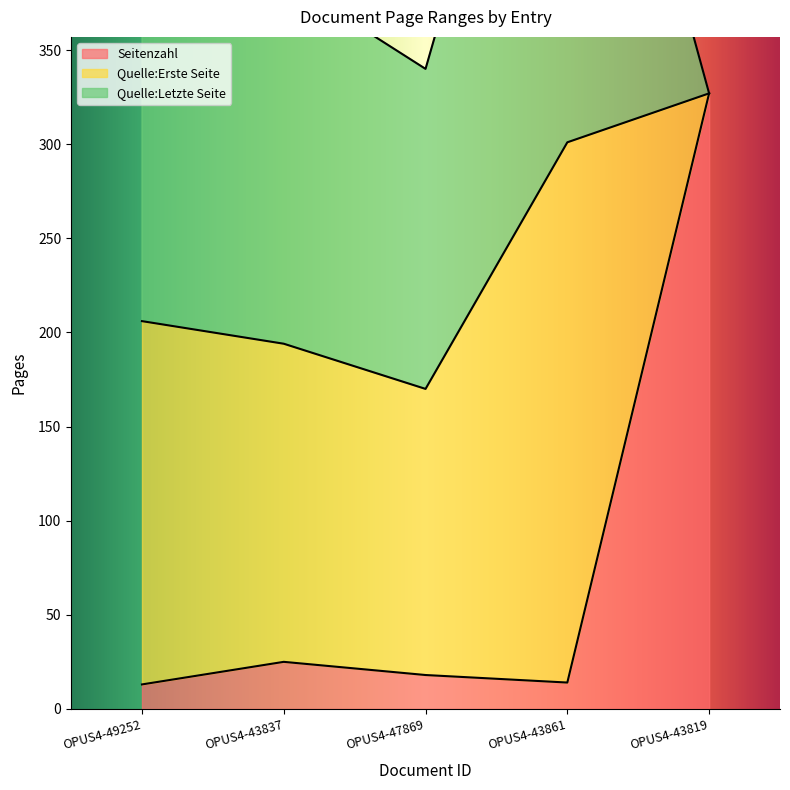

Which series has the largest range (max minus min)?

Seitenzahl